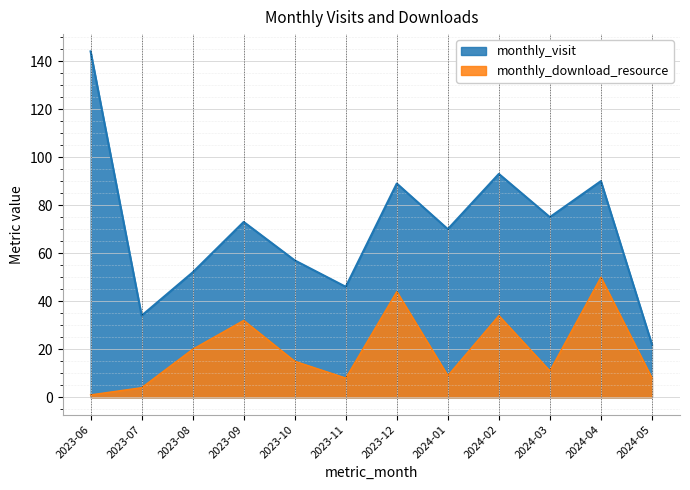

Which has a higher value, 2024-02 or 2023-07?

2024-02